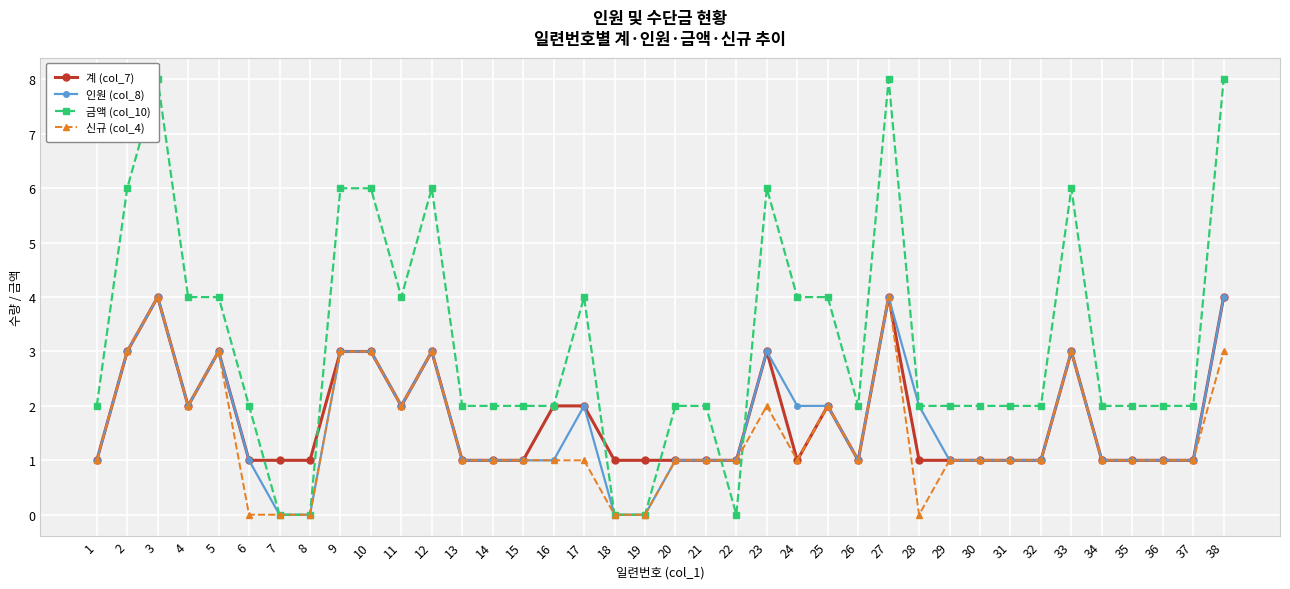

At which category is the sum across all series the highest?

3